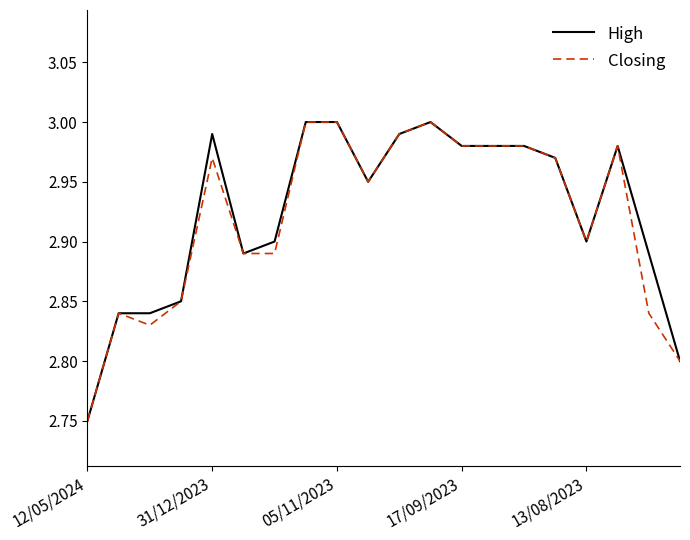

Which series has the largest range (max minus min)?

High